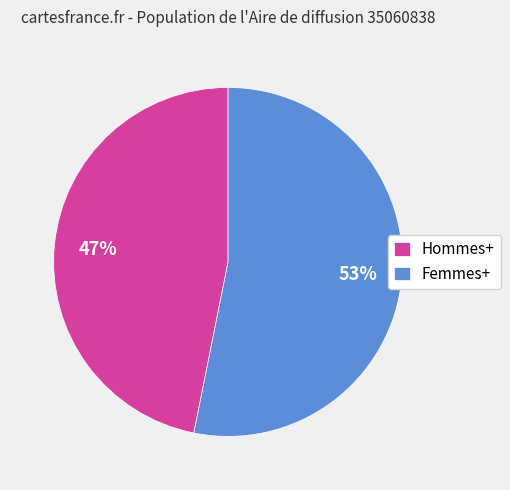

To the nearest percent, what is the difference between the largest and smallest slice percentages?

6%